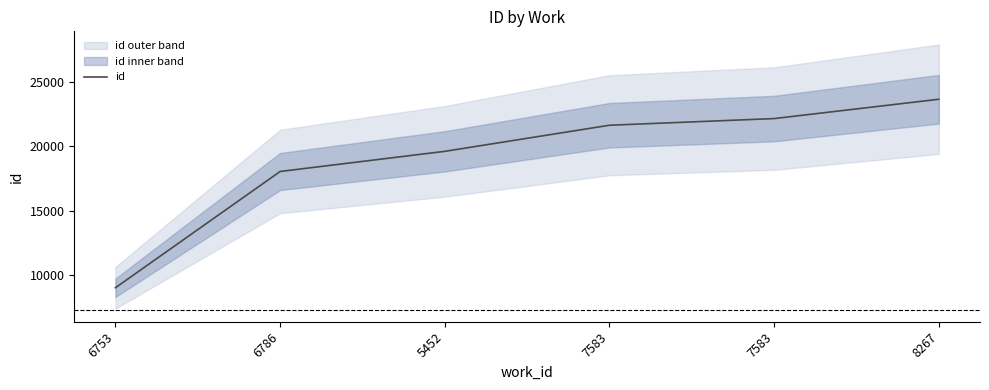

Rank the categories by value from lowest to highest.

6753, 6786, 5452, 7583, 7583, 8267